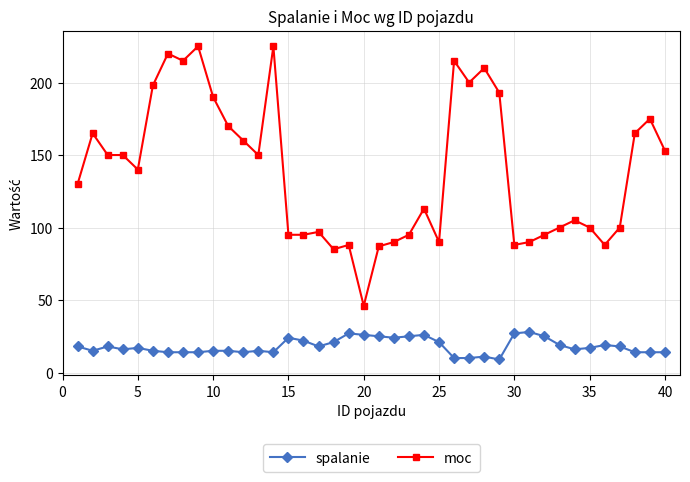

Which series has the largest total across all categories?

moc